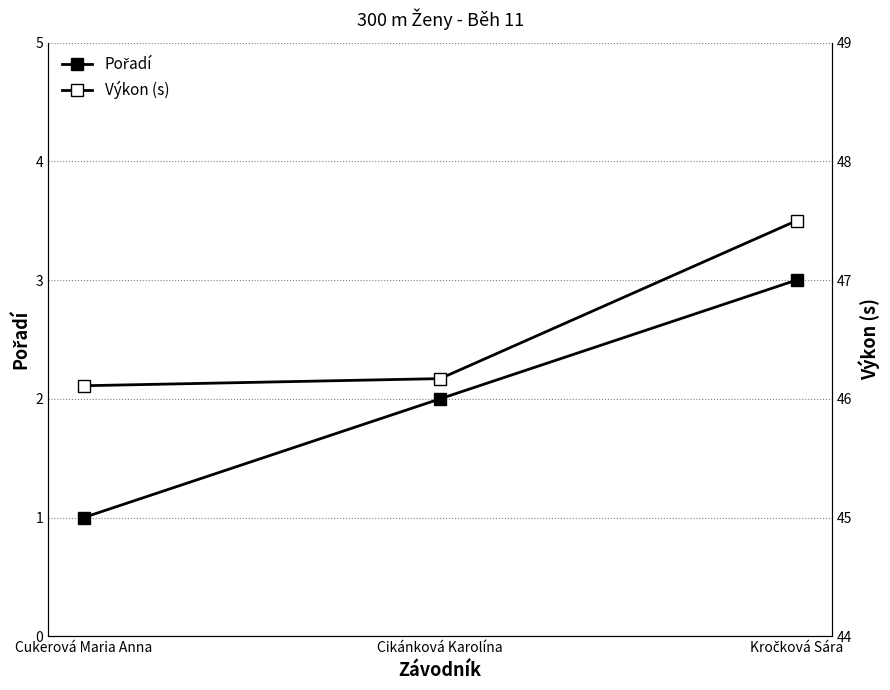

Count the number of data series in this chart.

2